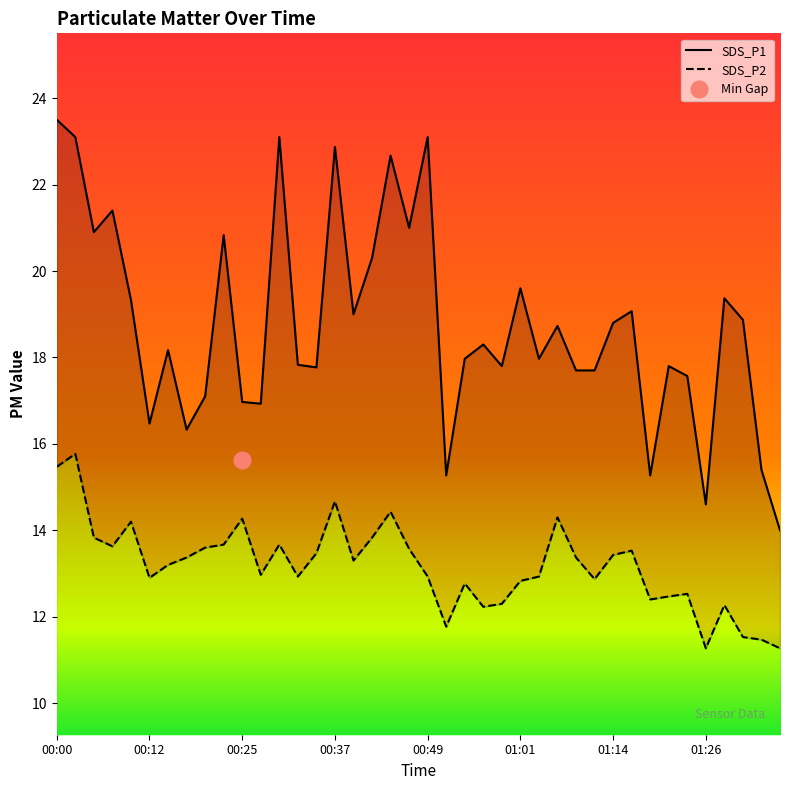

What is the greatest value displayed?

23.5